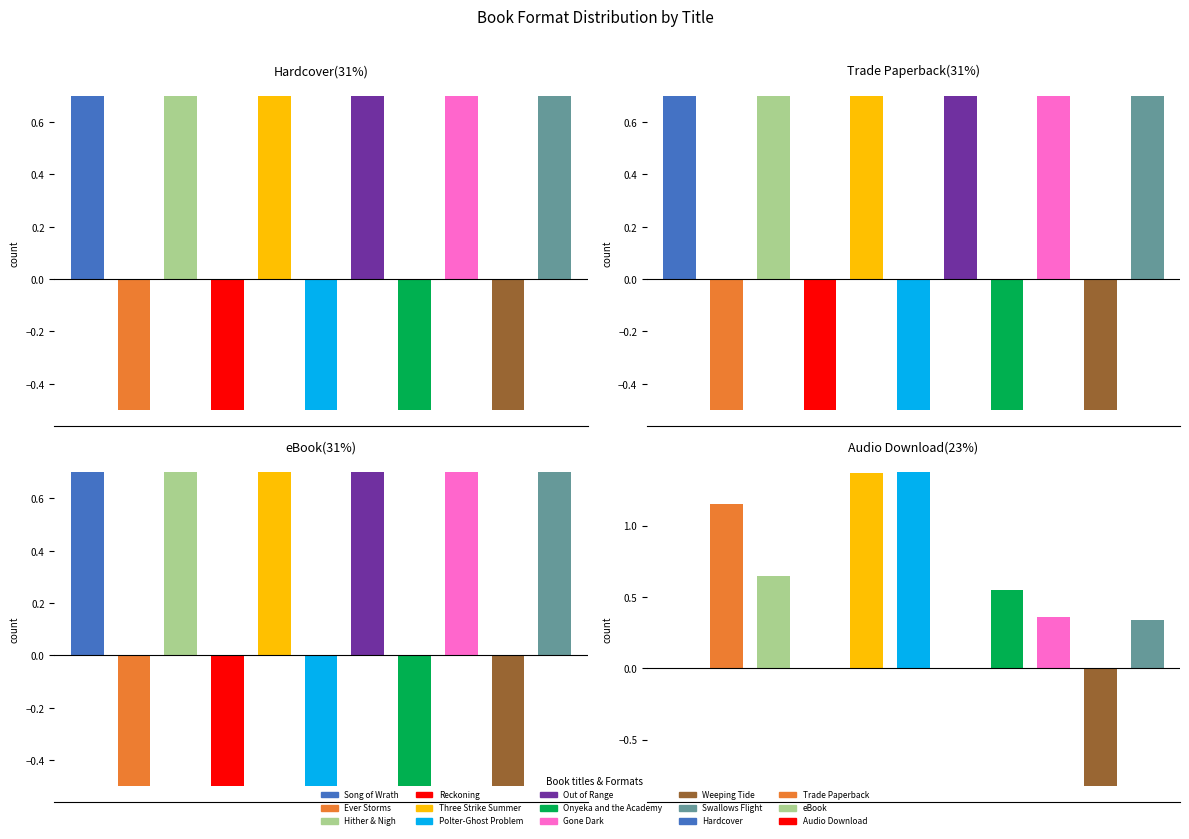

True or false: eBook has a value of 5 at Hither & Nigh.

False